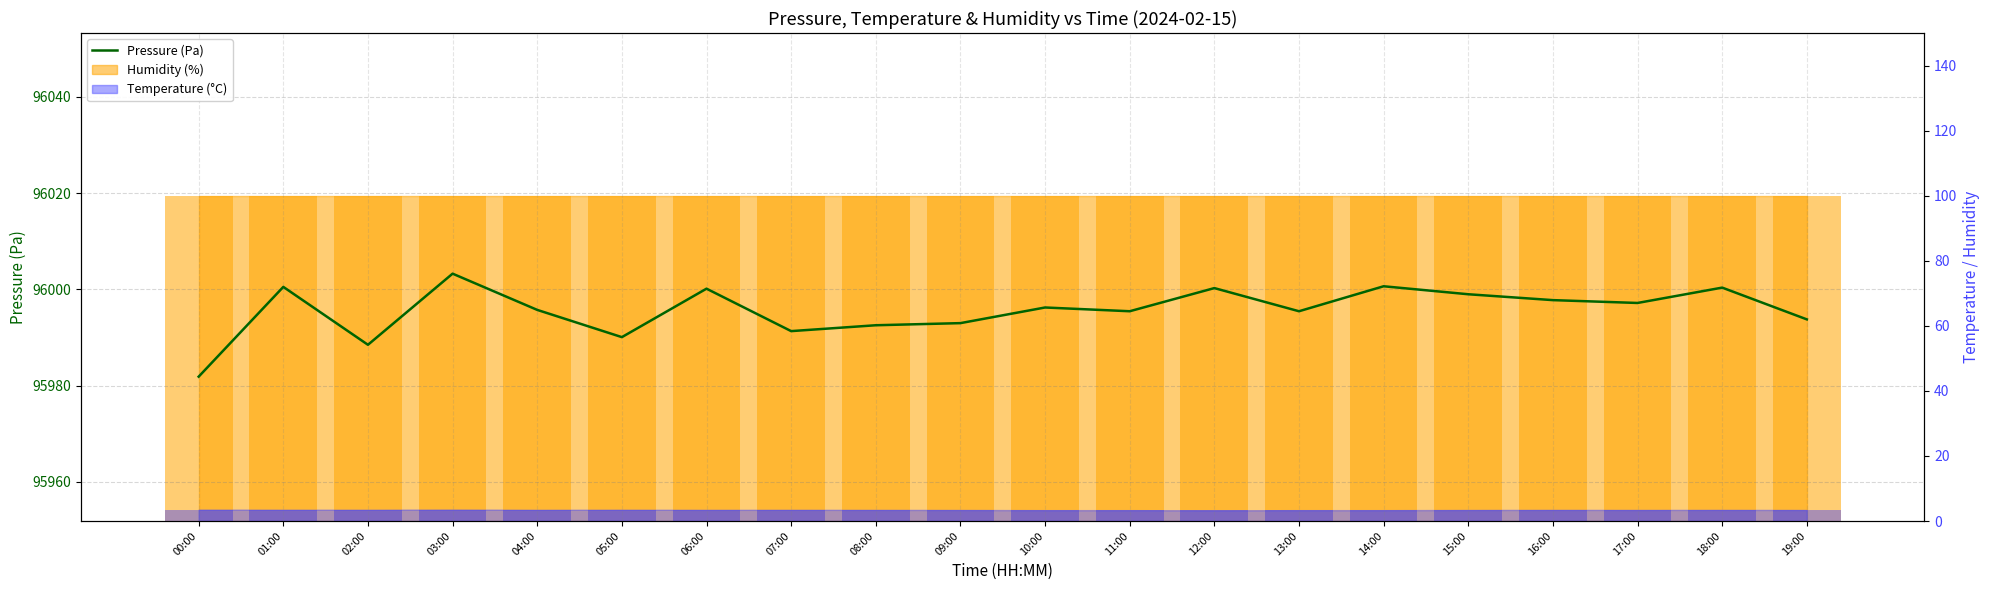

Reading right to left, extract all data points from this chart.

19:00=95993.8	18:00=96000.4	17:00=95997.2	16:00=95997.8	15:00=95999.0	14:00=96000.7	13:00=95995.5	12:00=96000.3	11:00=95995.5	10:00=95996.2	09:00=95993.0	08:00=95992.6	07:00=95991.3	06:00=96000.2	05:00=95990.1	04:00=95995.8	03:00=96003.3	02:00=95988.5	01:00=96000.5	00:00=95981.9